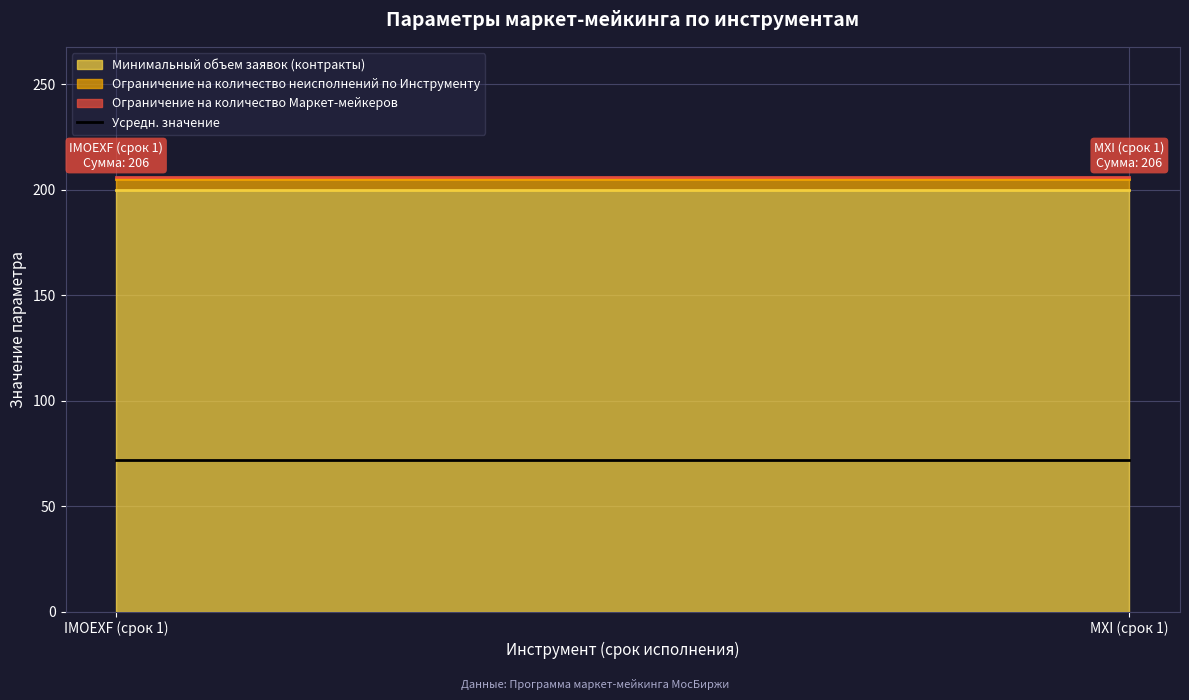

How many lines are shown in the chart?

3